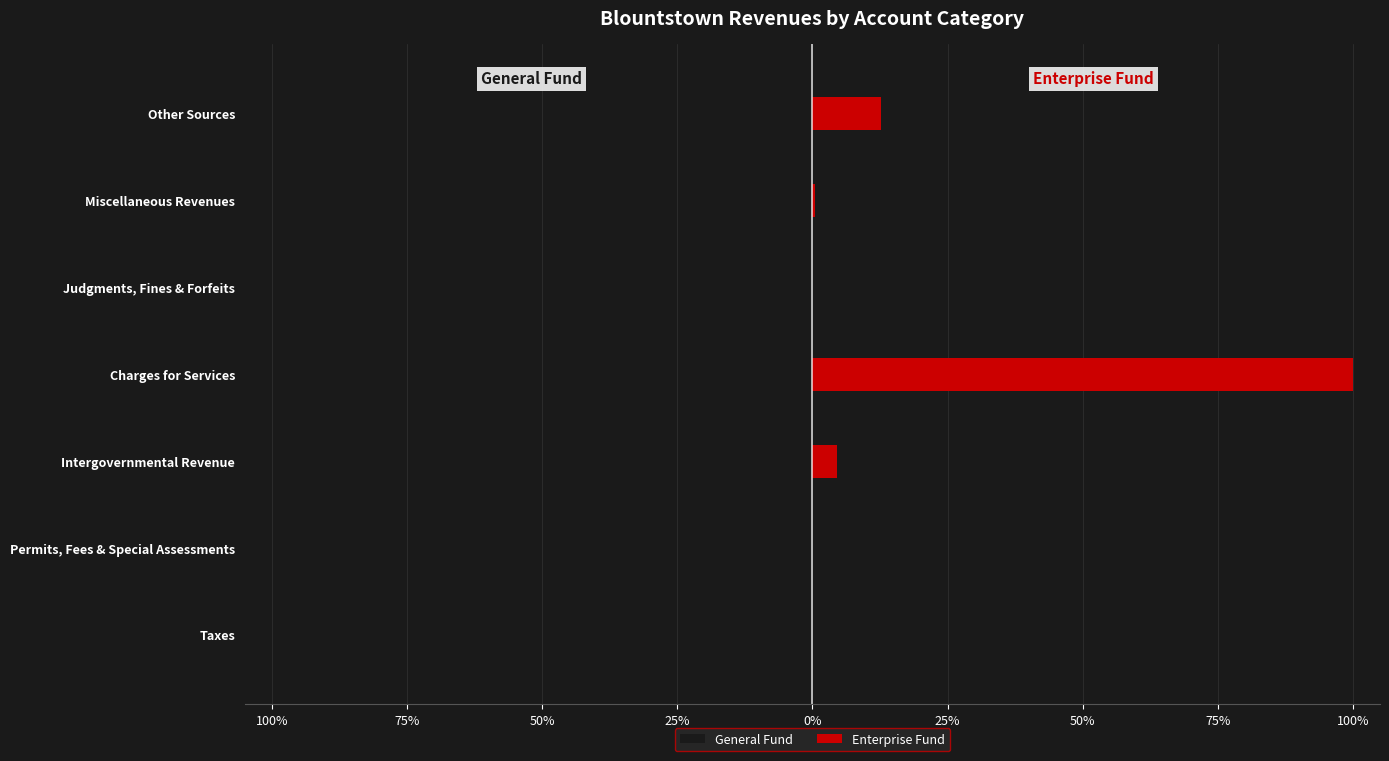

List the series in order of their overall mean, highest first.

Enterprise Fund, General Fund